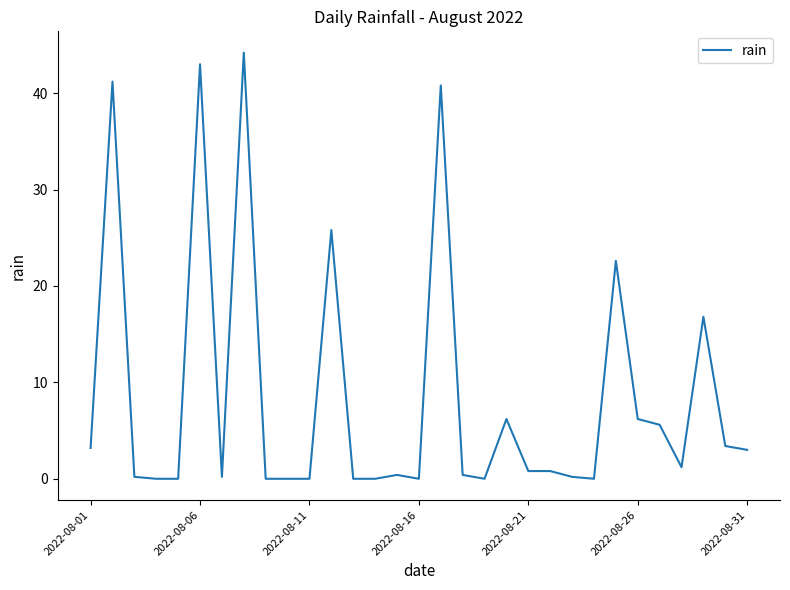

What is the difference between the maximum and minimum values?

44.2